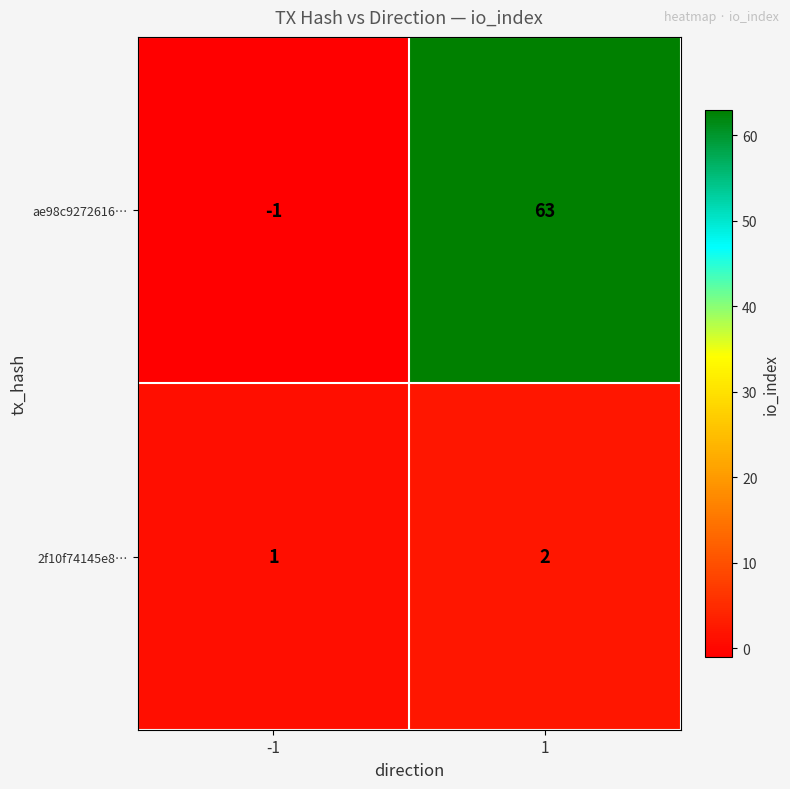

Reading left to right, extract all data points from this chart.

ae98c9272616…: -1	63
2f10f74145e8…: 1	2